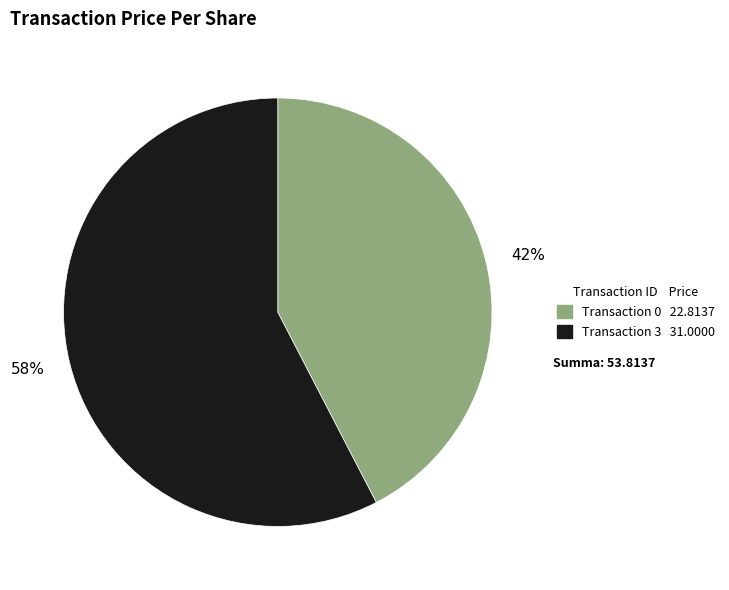

Count the number of slices in the pie.

2